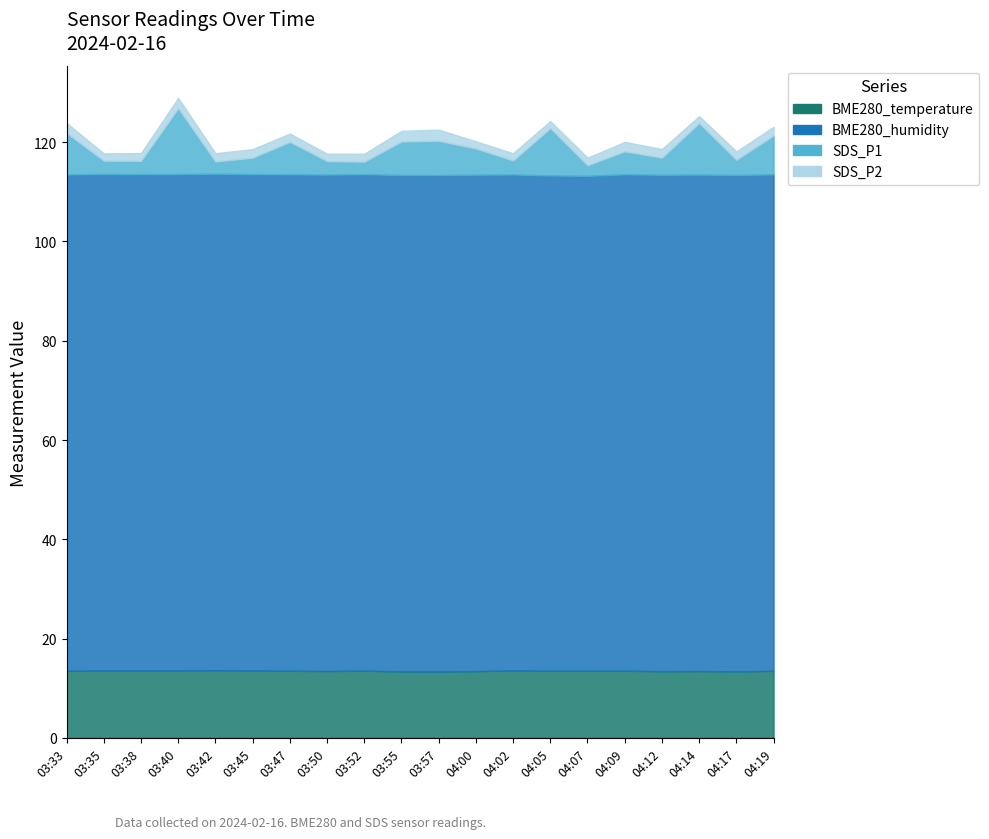

True or false: BME280_temperature has a value of 13.6 at 03:38.

True